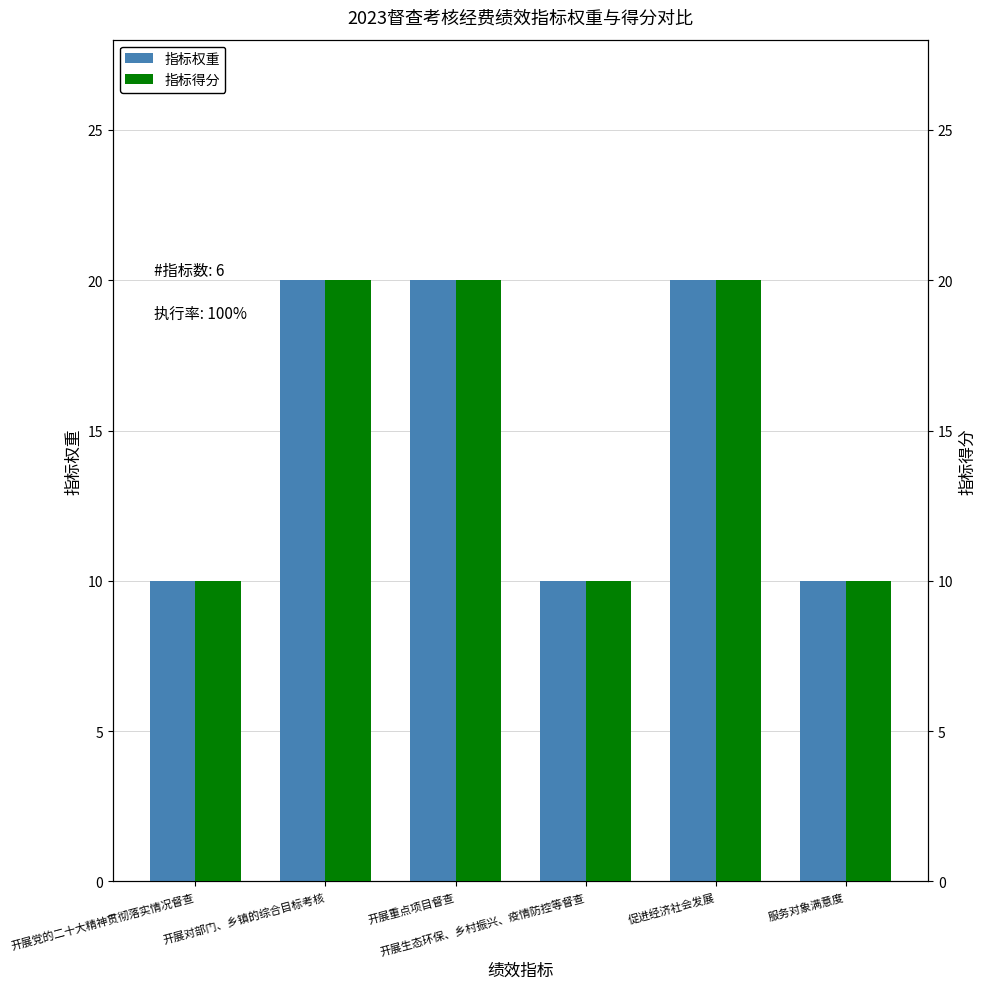

What is the sum of the 指标权重 values at 开展党的二十大精神贯彻落实情况督查 and 促进经济社会发展?

30